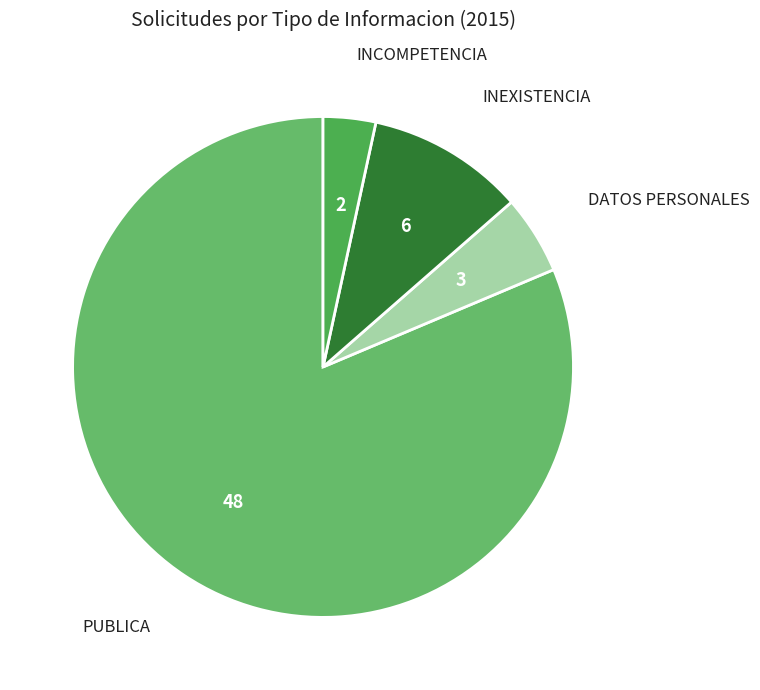

Which slice is the smallest?

INCOMPETENCIA